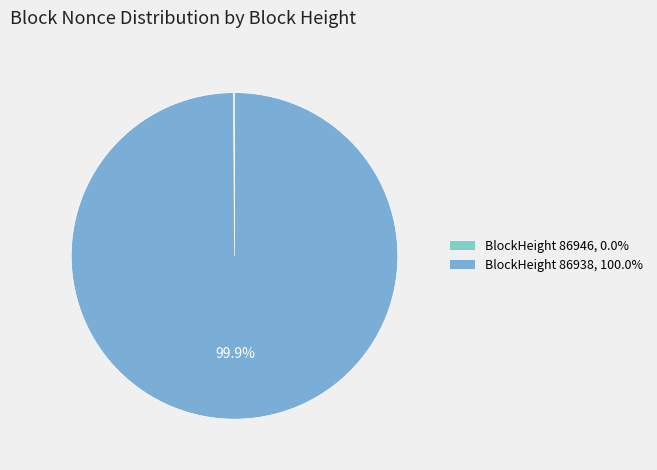

Which category has the smallest portion of the pie?

86946